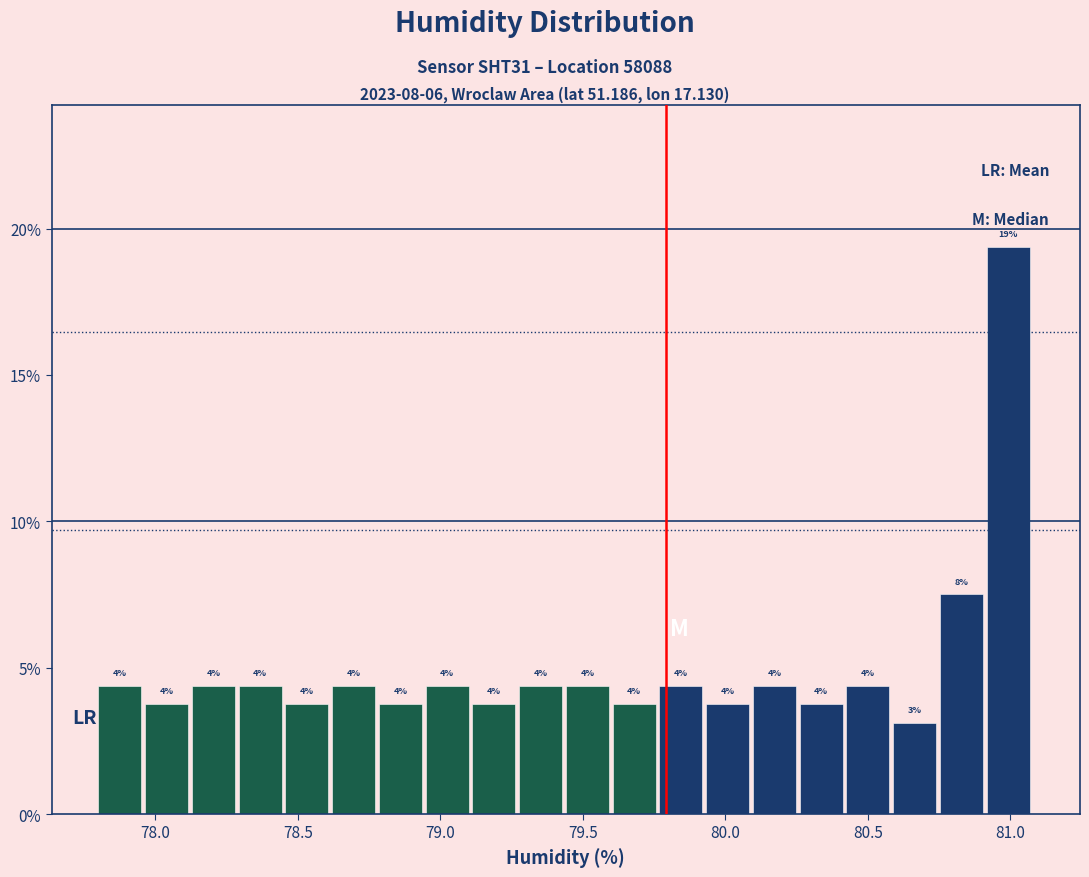

Read against the x-axis, roughly where is the centre of the tallest bar?

81.00